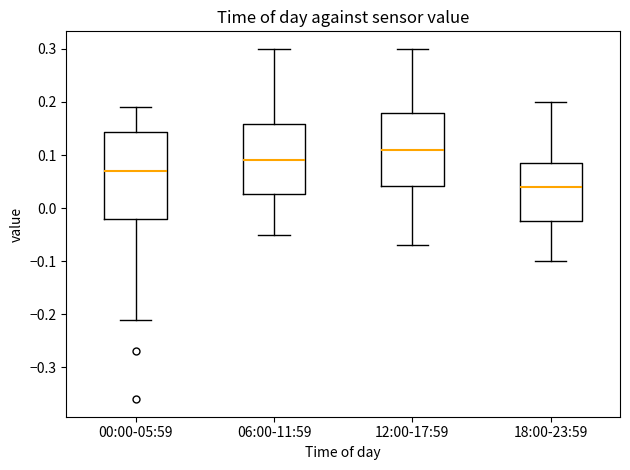

Reading left to right, read every box against the y-axis: the position of its median line, the range the box covers, and the ends of its whiskers. The values are not printed on the chart, so give them approximately, as read against the axis.

00:00-05:59: median 0.07, box -0.02 to 0.14, whiskers -0.21 to 0.19
06:00-11:59: median 0.09, box 0.03 to 0.16, whiskers -0.05 to 0.30
12:00-17:59: median 0.11, box 0.04 to 0.18, whiskers -0.07 to 0.30
18:00-23:59: median 0.04, box -0.02 to 0.09, whiskers -0.10 to 0.20